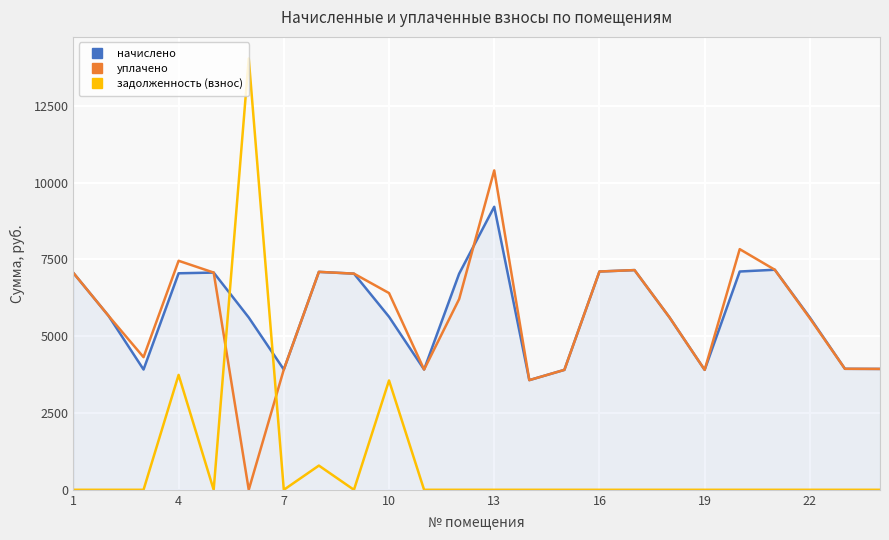

List the series in order of their peak value, highest first.

задолженность (взнос), уплачено, начислено